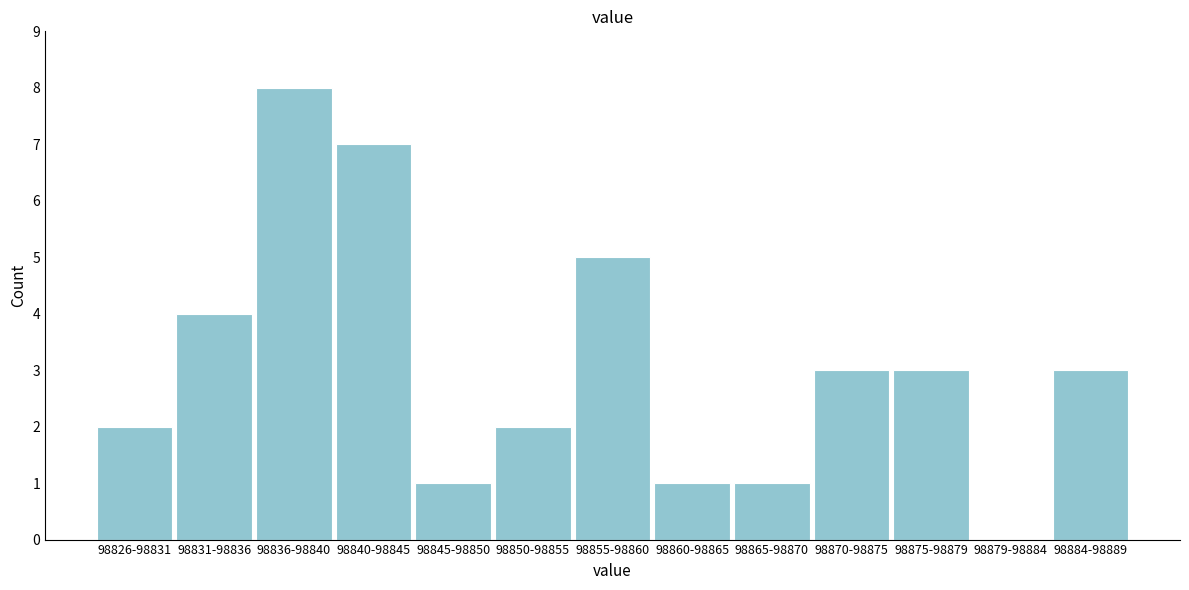

Reading left to right, transcribe all the data shown in this chart.

98826-98831=2	98831-98836=4	98836-98840=8	98840-98845=7	98845-98850=1	98850-98855=2	98855-98860=5	98860-98865=1	98865-98870=1	98870-98875=3	98875-98879=3	98879-98884=0	98884-98889=3